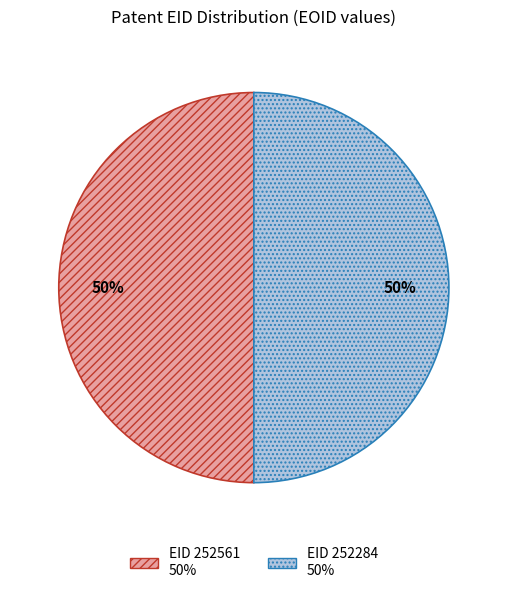

To the nearest percent, what is the average slice percentage?

50%